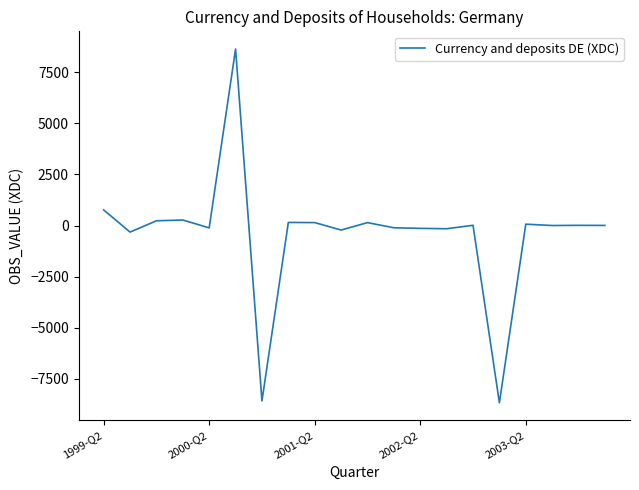

How many lines are shown in the chart?

1